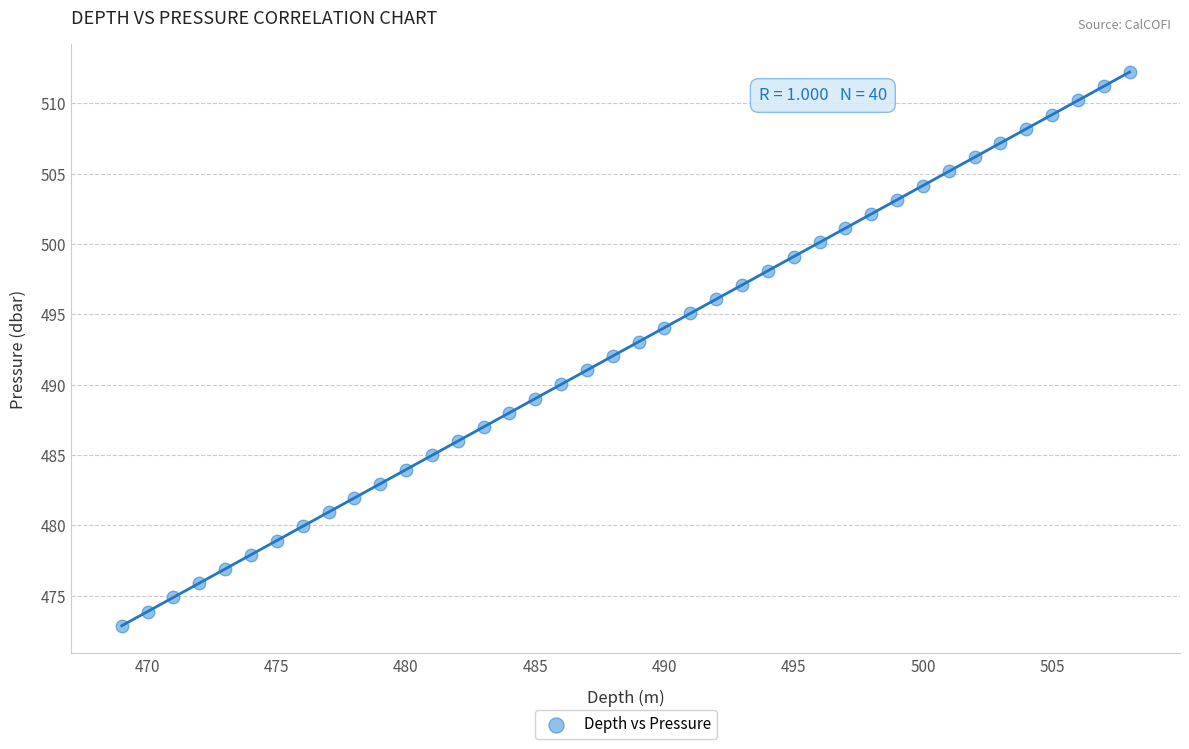

What is the range of Y values (max minus min)?

39.4